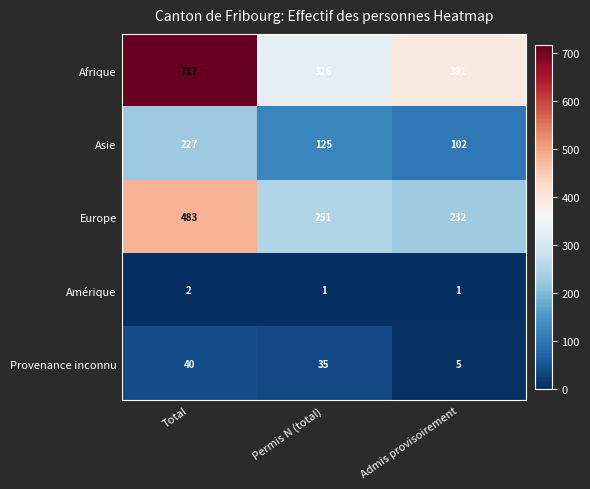

What value does the Asie series have at Permis N (total), to the nearest 5?

125